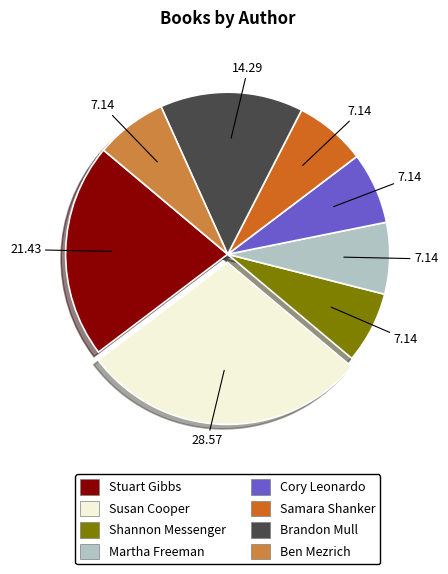

Does any single category account for the majority?

No